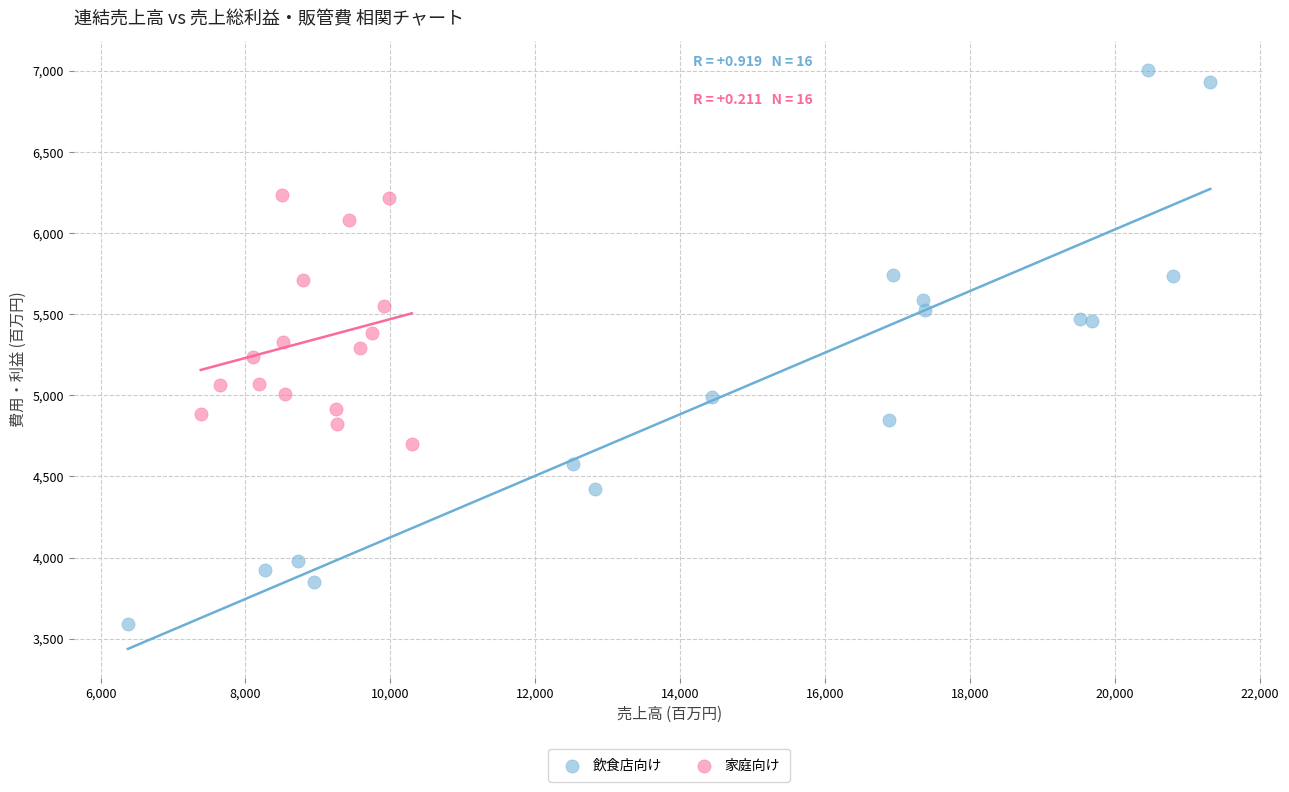

What are all the series names shown in the legend?

飲食店向け, 家庭向け